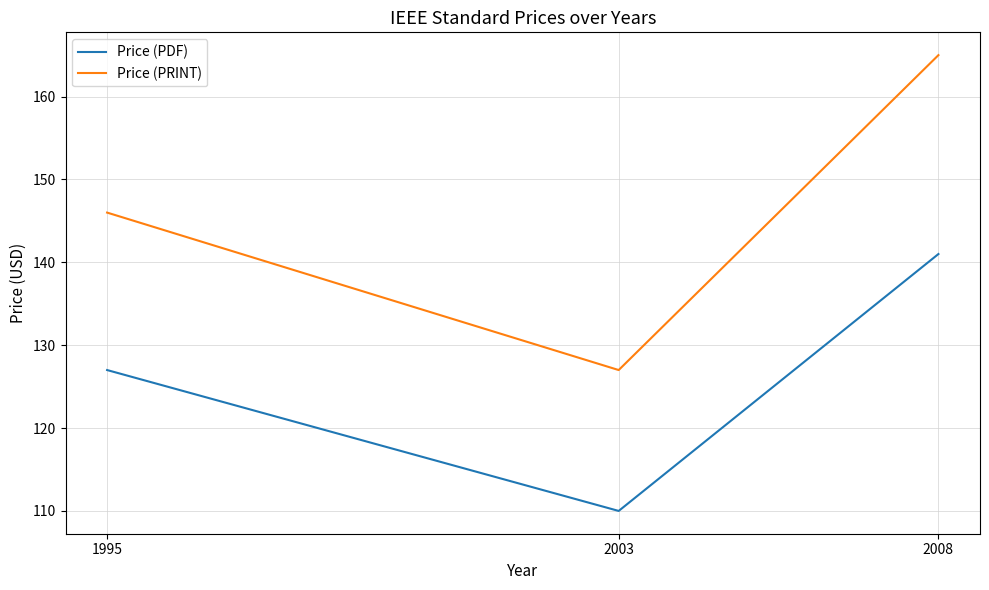

What is the minimum value shown in the chart?

110